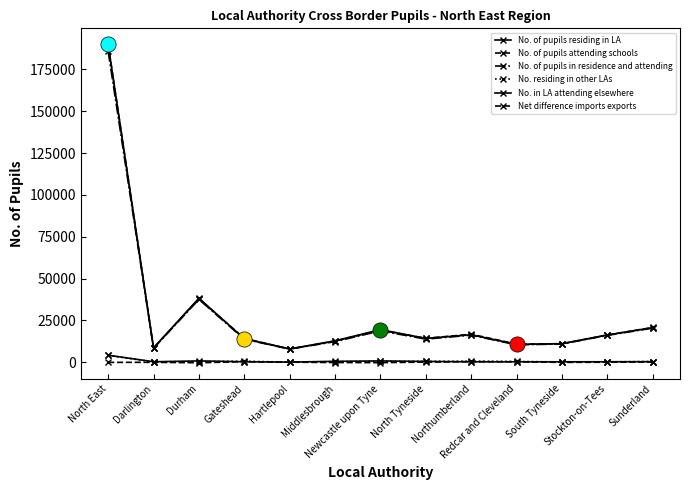

At how many categories does at least one series exceed 134216?

1